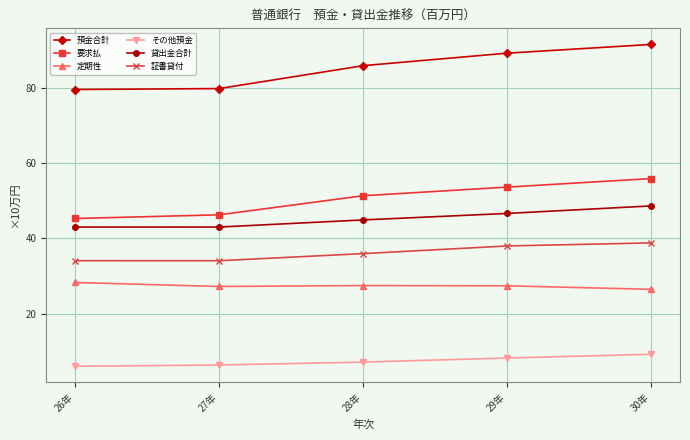

At 28年, list the series in order from smallest to largest.

その他預金, 定期性, 証書貸付, 貸出金合計, 要求払, 預金合計